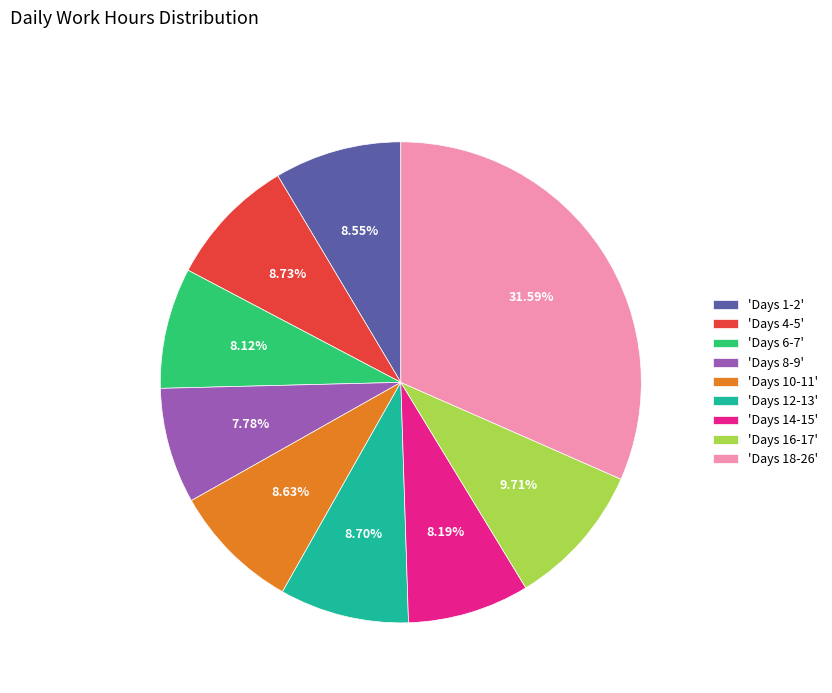

Approximately how many times larger is the value at 'Days 10-11' compared to 'Days 16-17'?

0.9